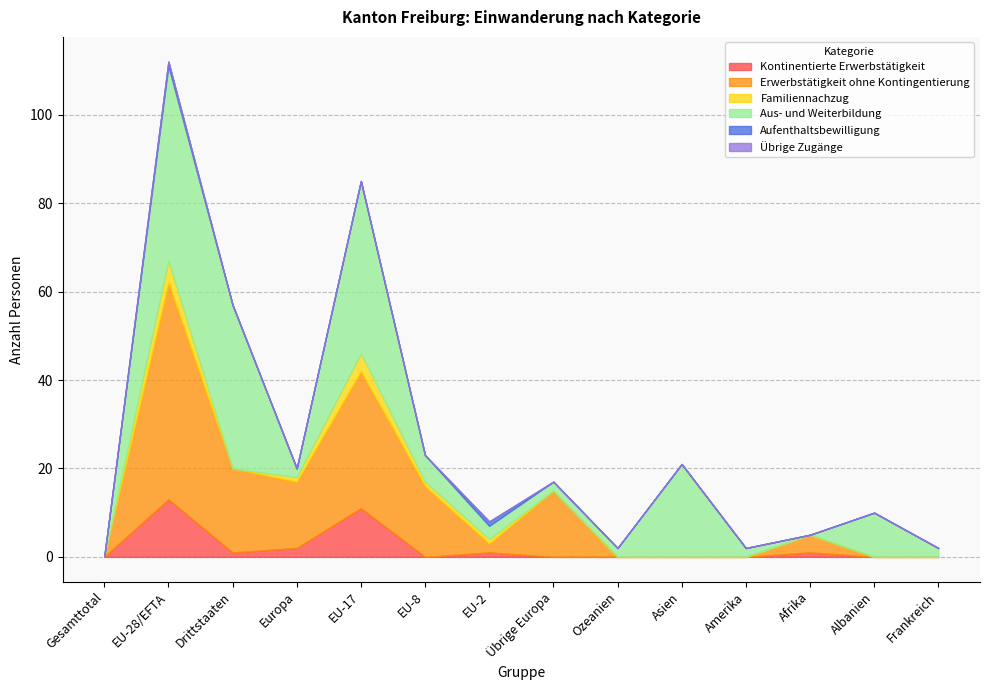

At which category does the chart reach its peak across all series?

EU-28/EFTA